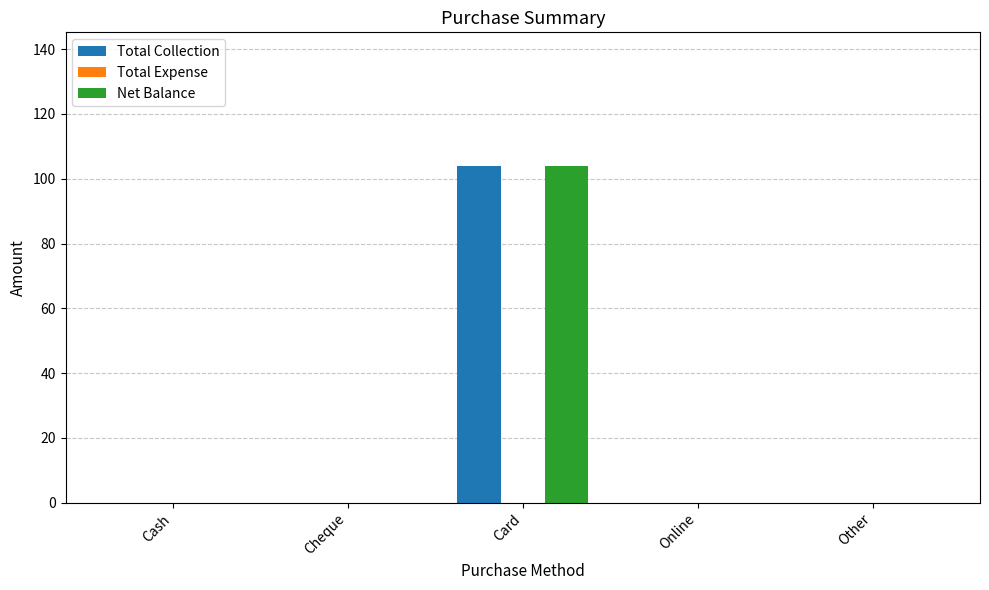

At which category is the sum across all series the highest?

Card